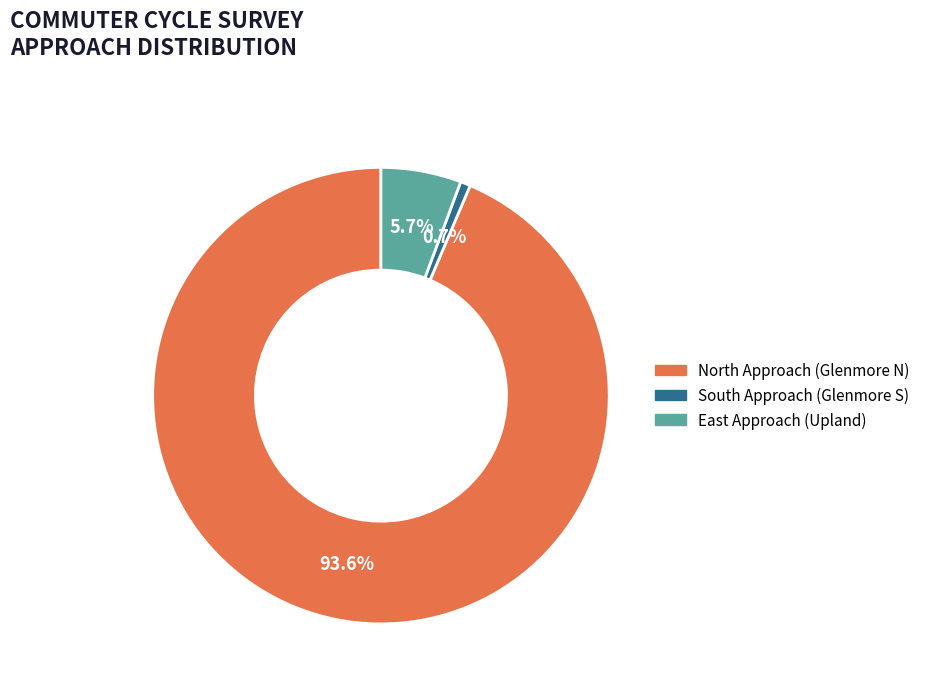

Count the number of slices in the pie.

3